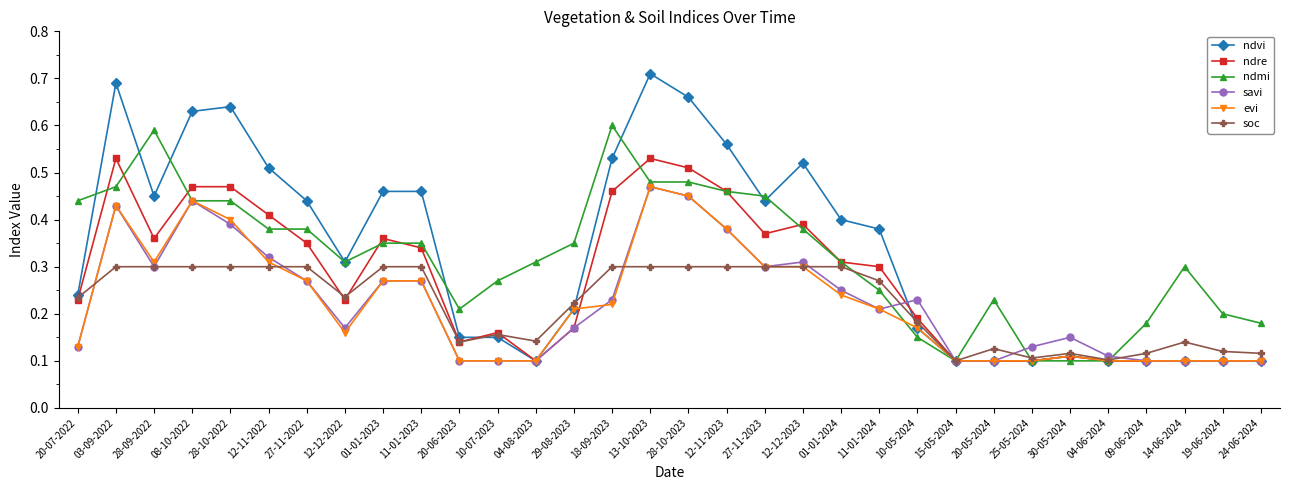

How many evi values are between 0 and 1?

32